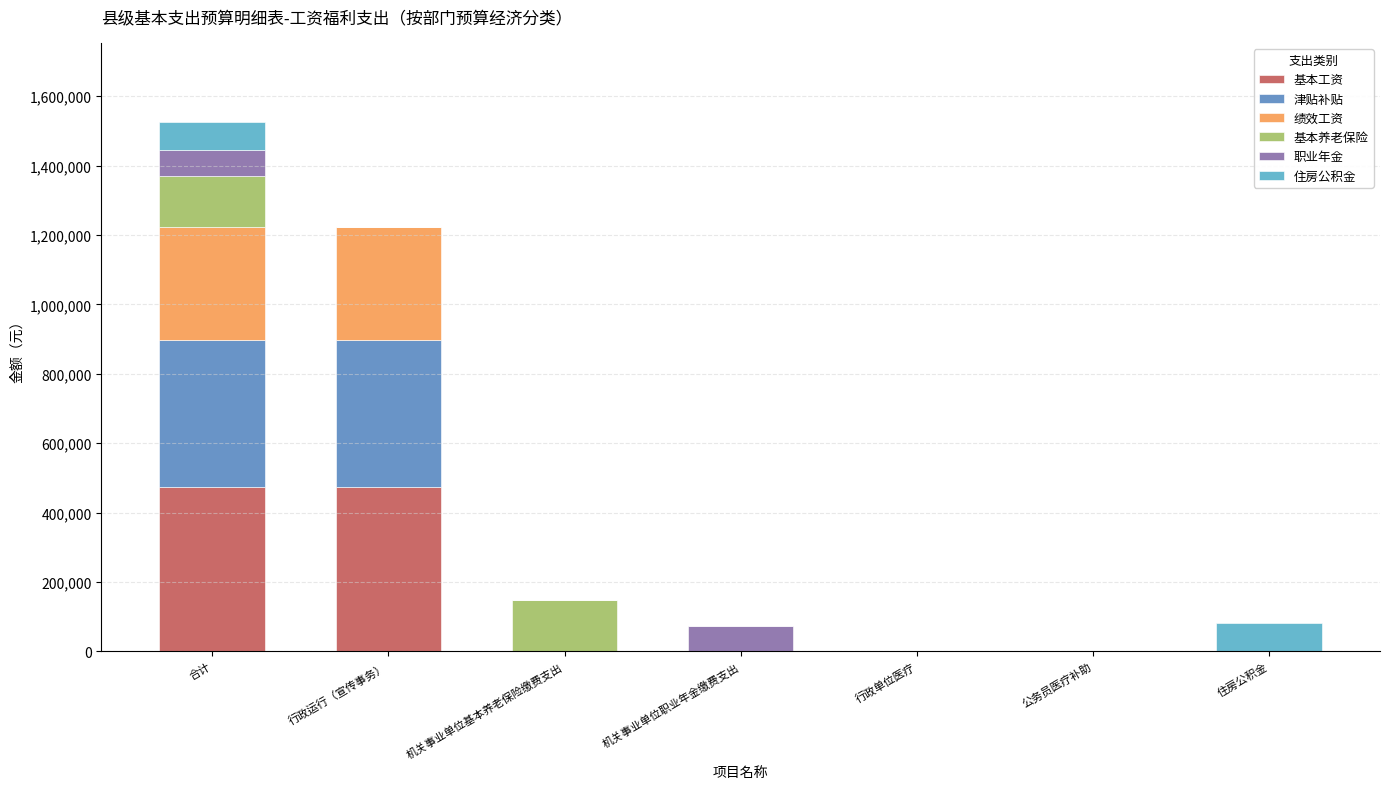

At which category is the sum across all series the highest?

合计